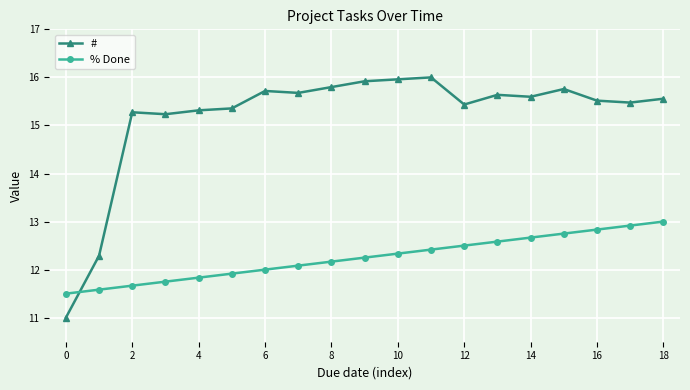

Which series has the largest total across all categories?

#